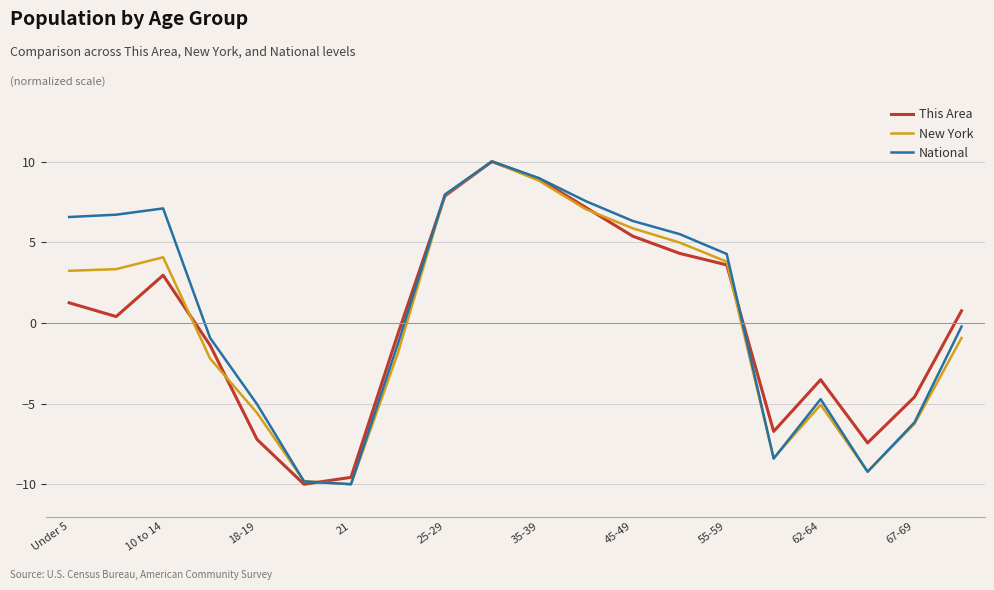

How many interior local peaks does the This Area series have?

3